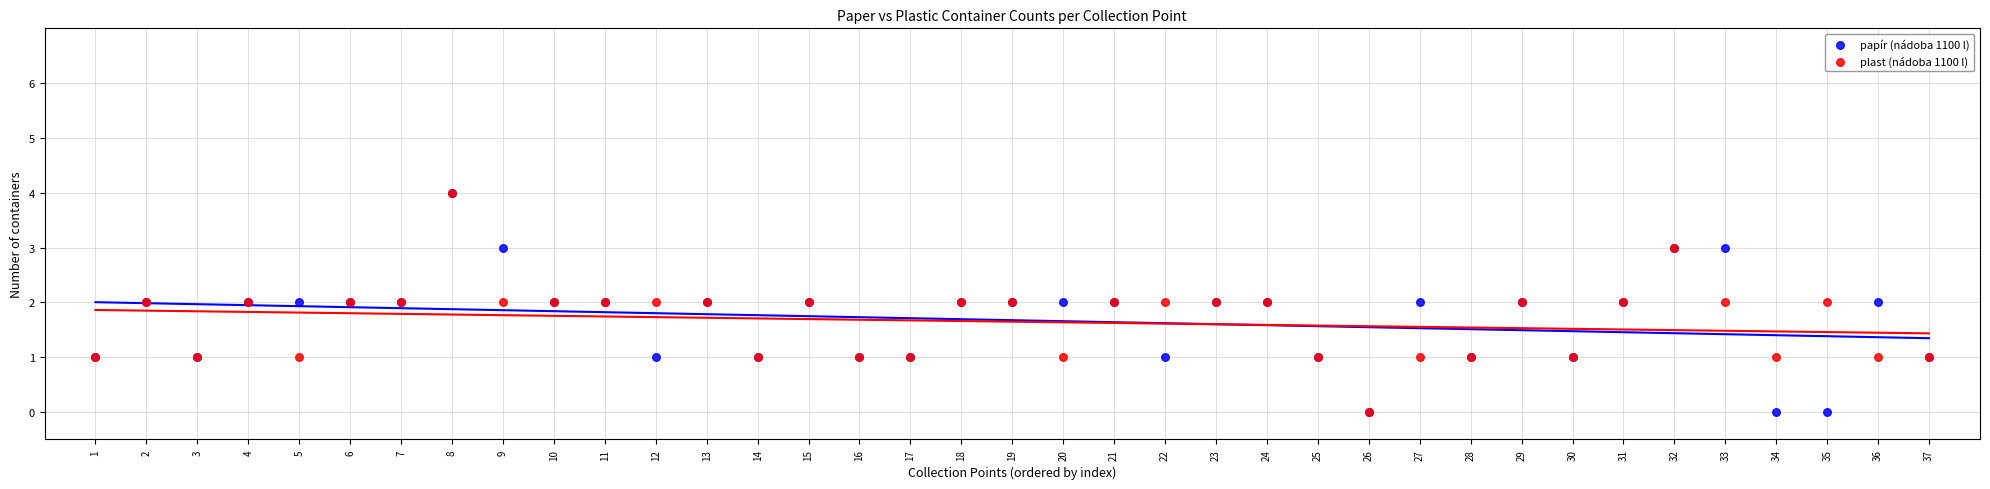

What are all the series names shown in the legend?

papír (nádoba 1100 l), plast (nádoba 1100 l)